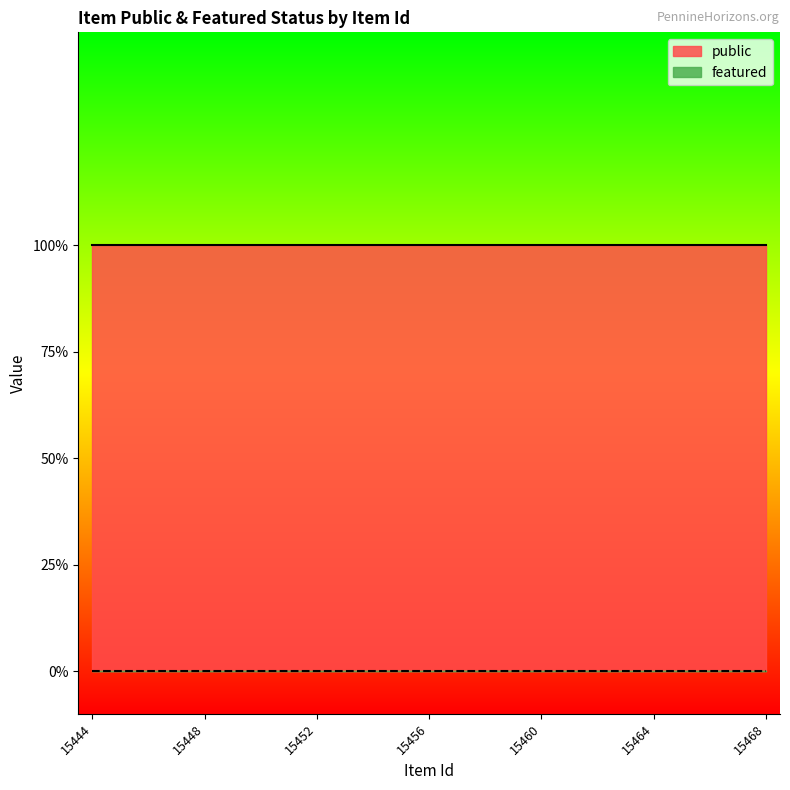

Rank the series by their maximum value, from highest to lowest.

public, featured